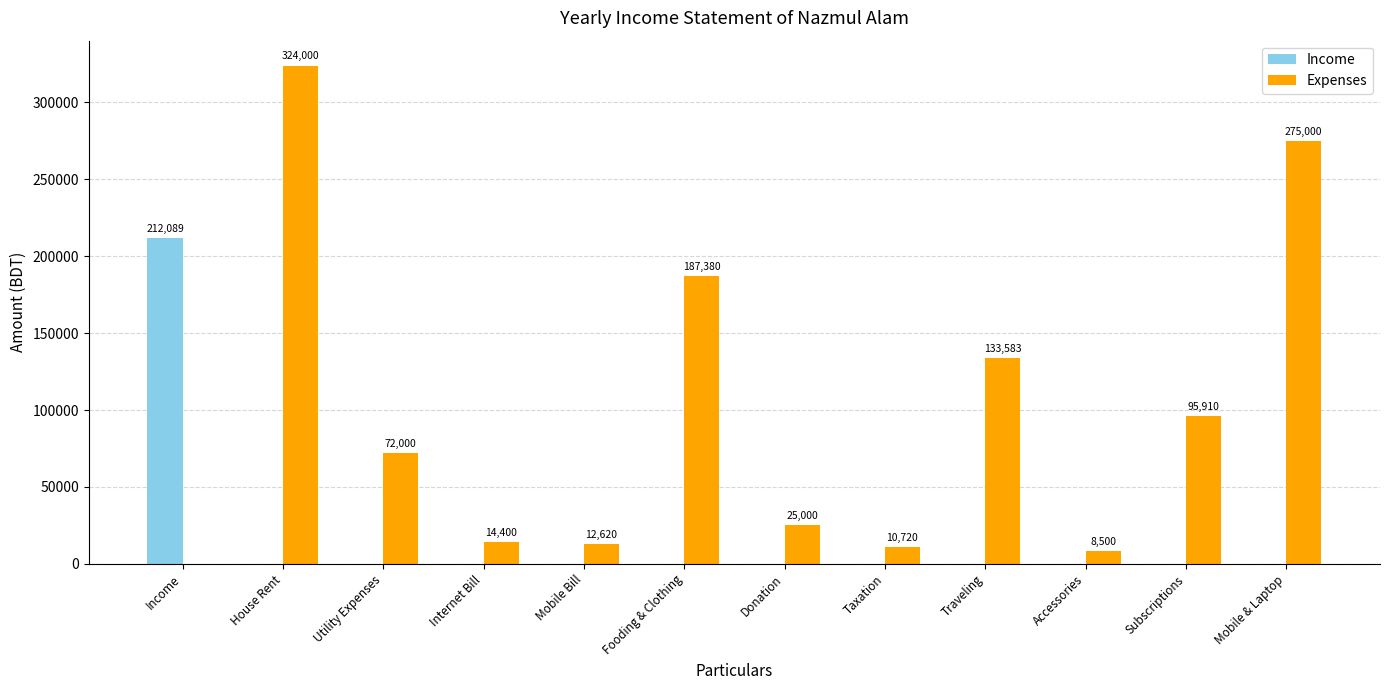

Where does the Expenses series first go above 72000?

House Rent